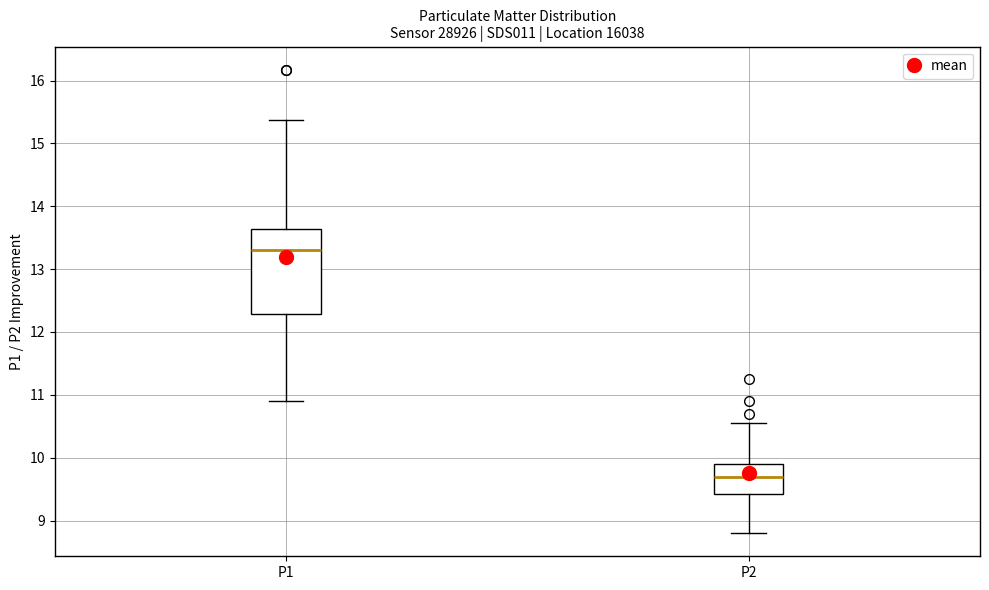

Reading left to right, read every box against the y-axis: the position of its median line, the range the box covers, and the ends of its whiskers. The values are not printed on the chart, so give them approximately, as read against the axis.

P1: median 13.3, box 12.3 to 13.6, whiskers 10.9 to 15.4
P2: median 9.7, box 9.4 to 9.9, whiskers 8.8 to 10.6